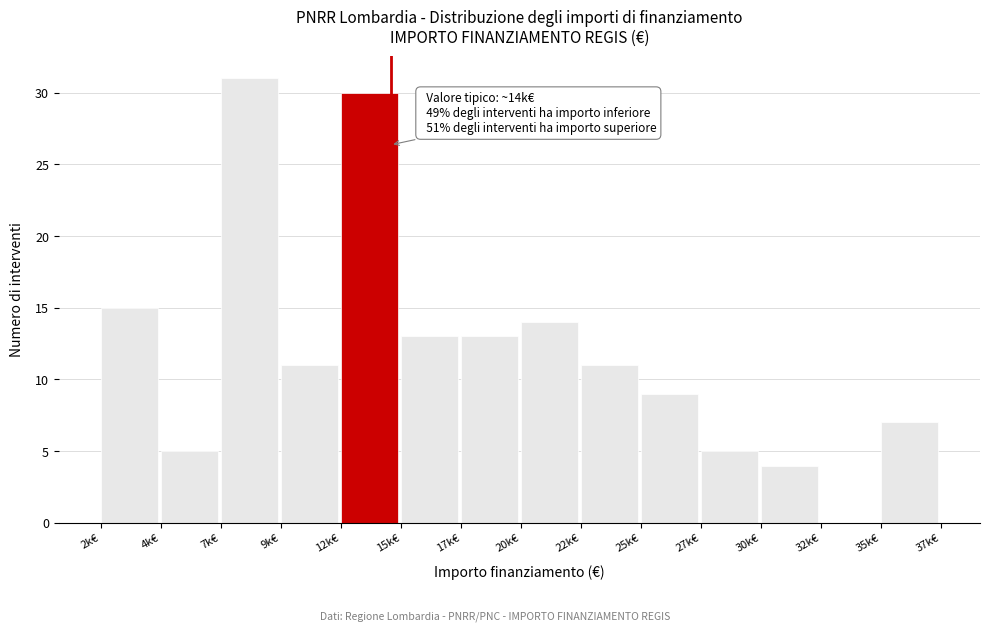

Reading left to right, list all the values displayed in this chart.

2k€=15	4k€=5	7k€=31	9k€=11	12k€=30	15k€=13	17k€=13	20k€=14	22k€=11	25k€=9	27k€=5	30k€=4	32k€=0	35k€=7